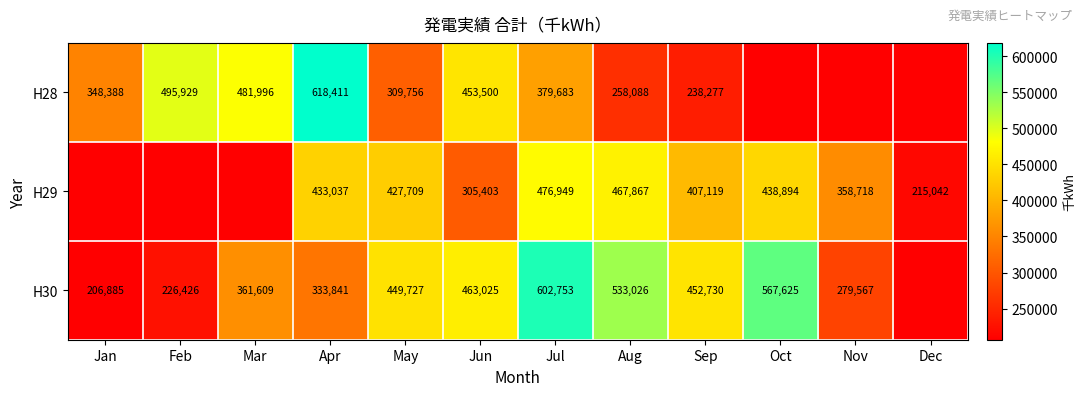

What is the sum of the H28 values at Feb and Jul?

875612